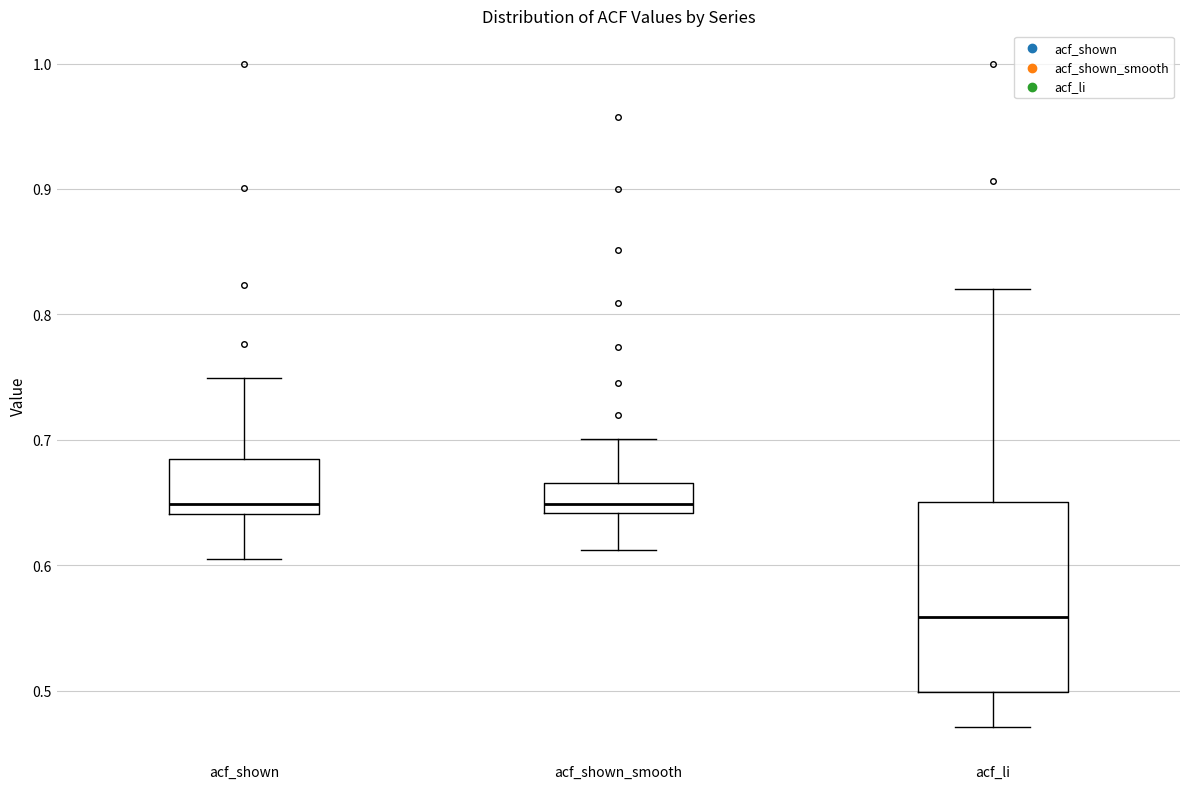

Reading left to right, transcribe this box plot: for each box, give where its median line is, the range the box spans, and where its two whiskers end, as read against the y-axis. The values are not printed on the chart, so give them approximately, as read against the axis.

acf_shown: median 0.65, box 0.64 to 0.68, whiskers 0.61 to 0.75
acf_shown_smooth: median 0.65, box 0.64 to 0.67, whiskers 0.61 to 0.70
acf_li: median 0.56, box 0.50 to 0.65, whiskers 0.47 to 0.82